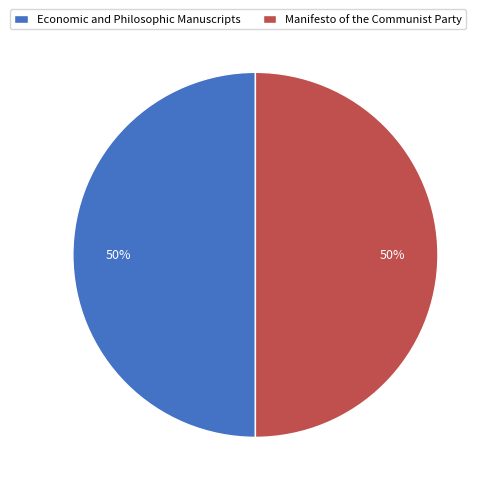

To the nearest percent, what is the average slice percentage?

50%